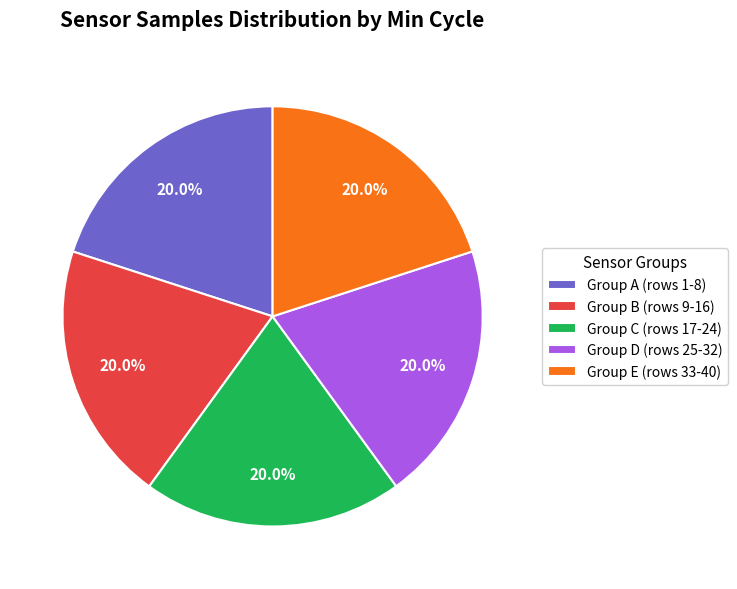

To the nearest percent, what is the average slice percentage?

20%